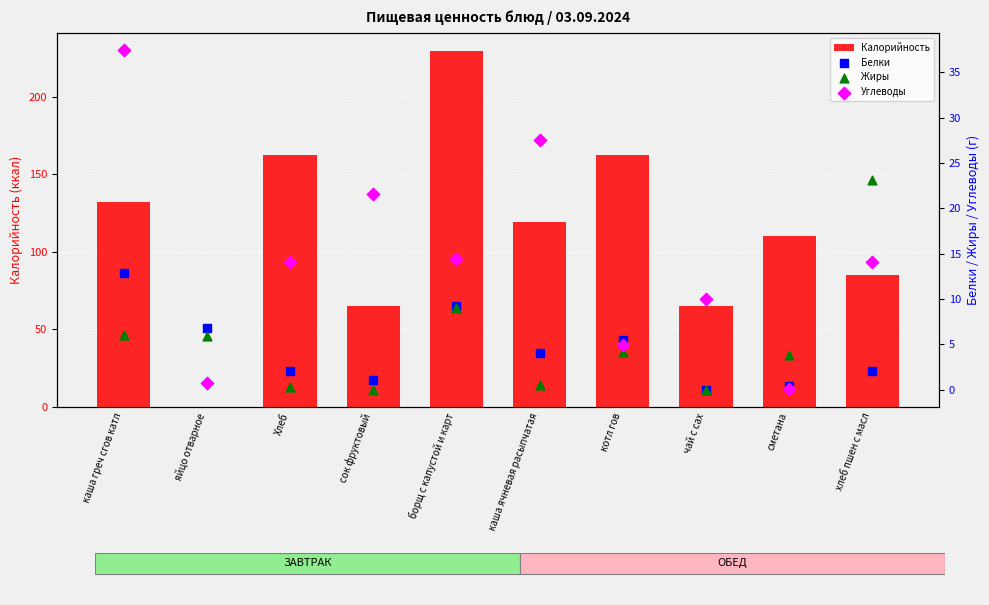

At which category is the sum across all series the highest?

борщ с капустой и карт